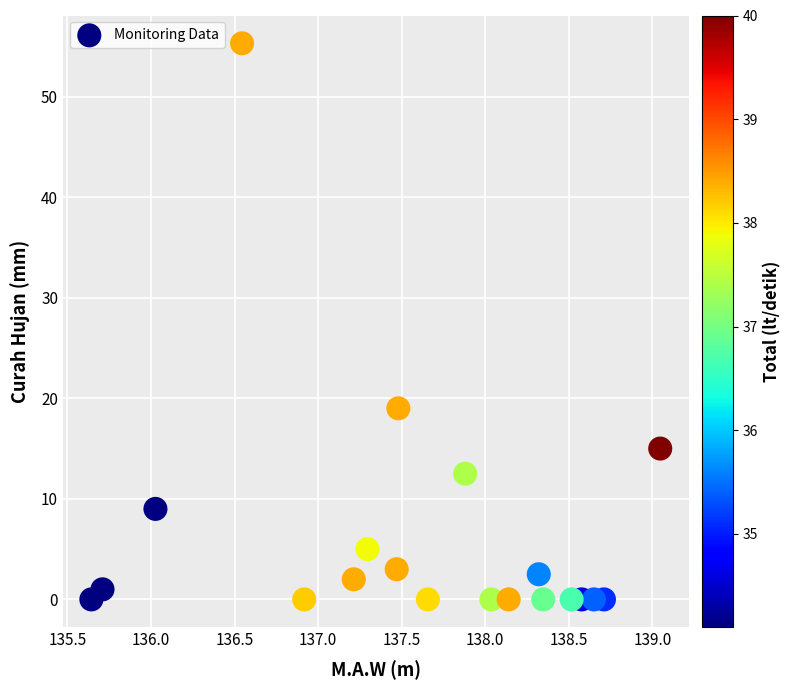

What is the range of X values (max minus min)?

3.4